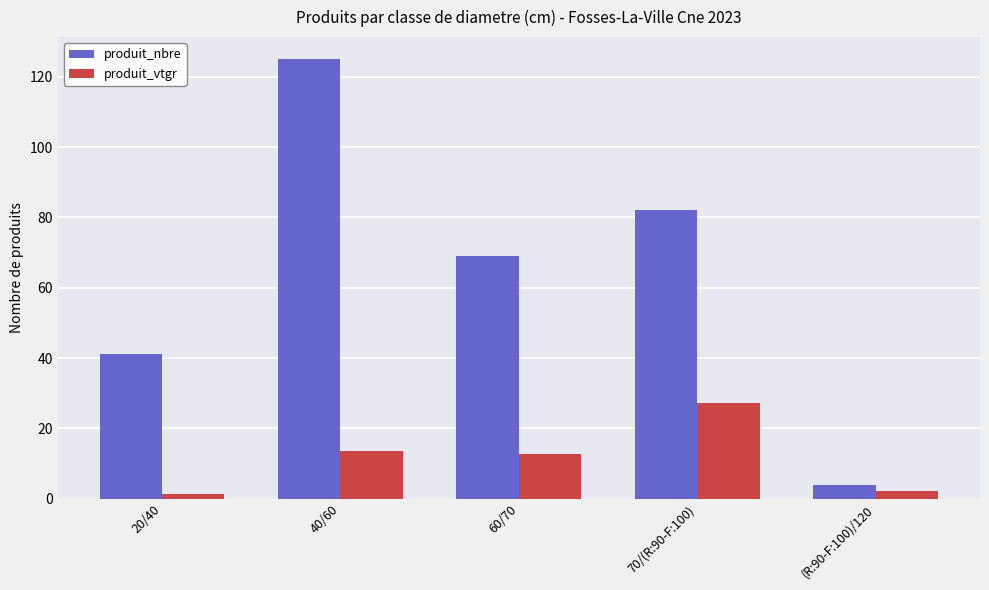

The produit_vtgr series shows 13.5 at 40/60. True or false?

True